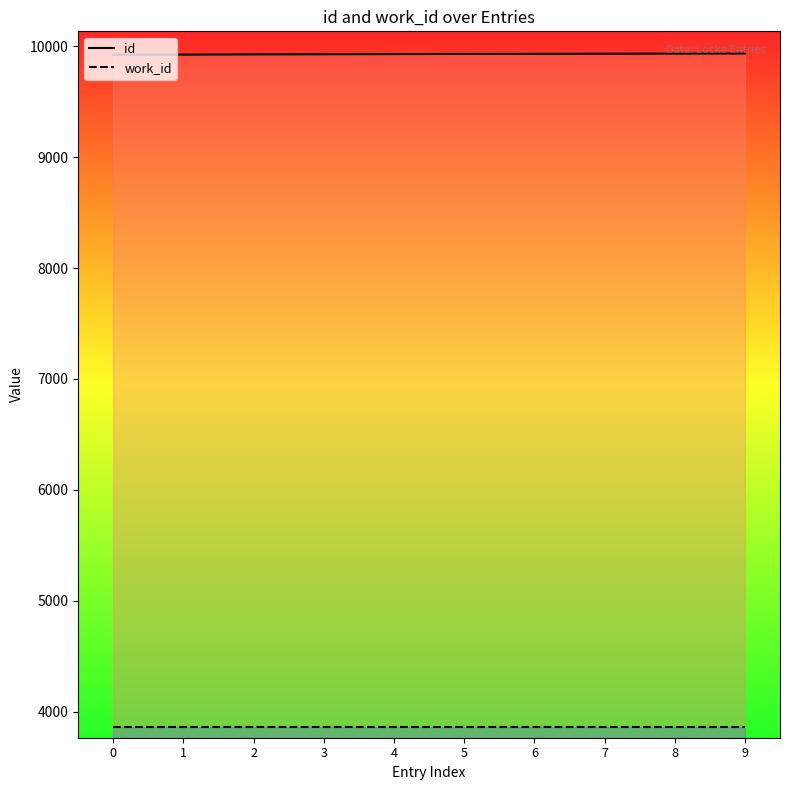

What is the sum of the id values at 6 and 0?

19854